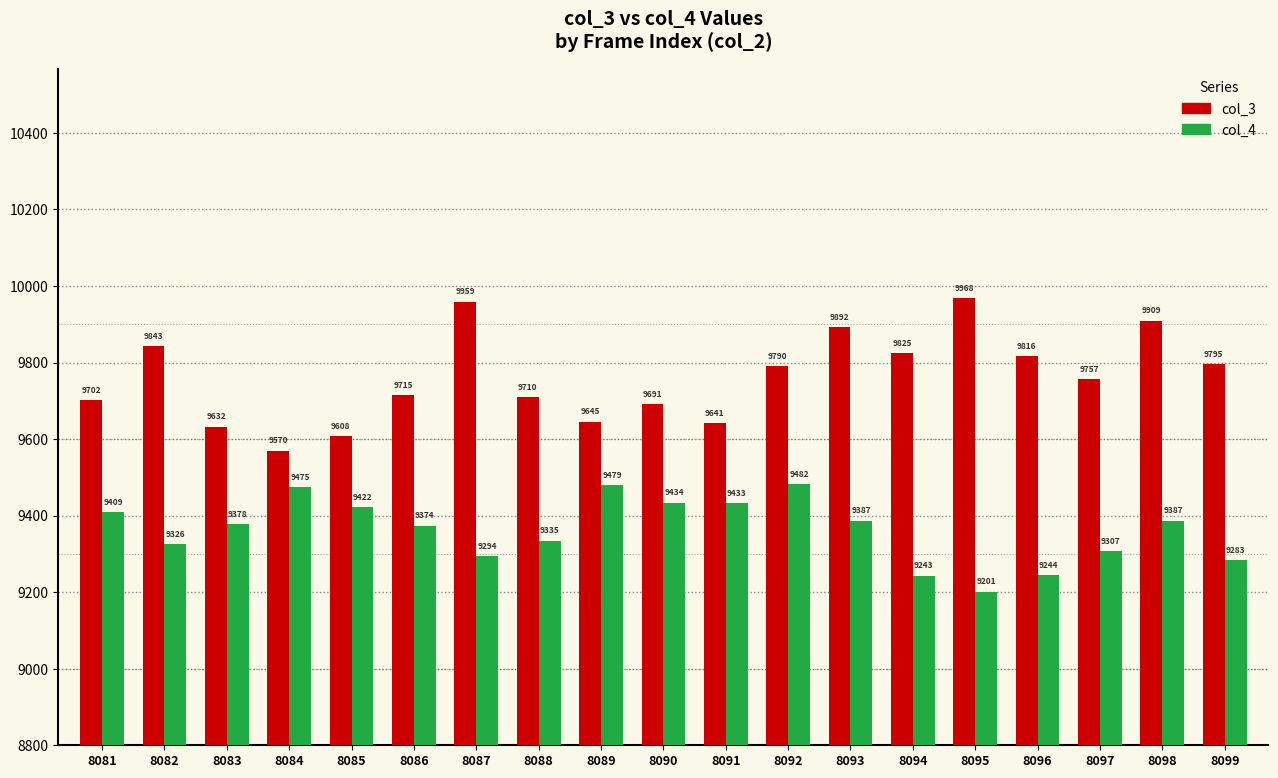

What is the spread (max minus min) of values at 8090?

257